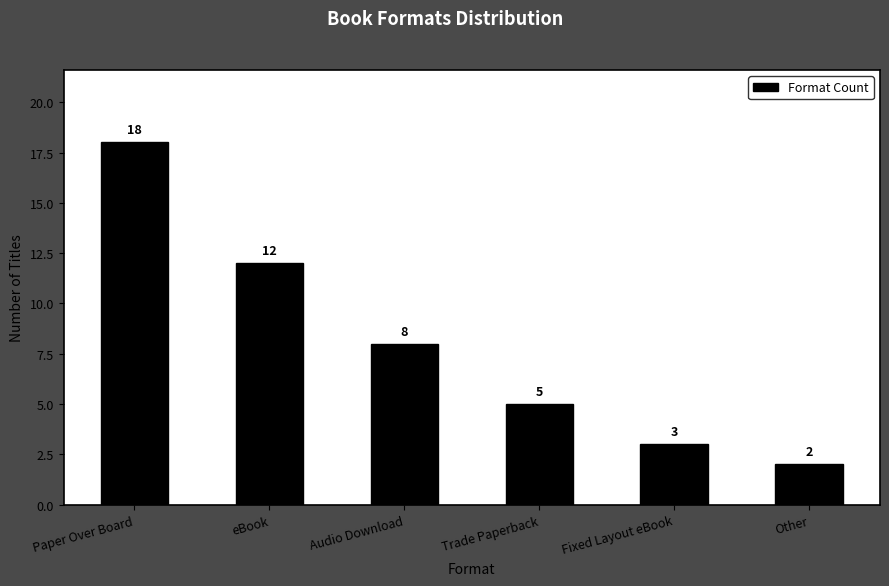

What is the difference between the maximum and minimum values?

16